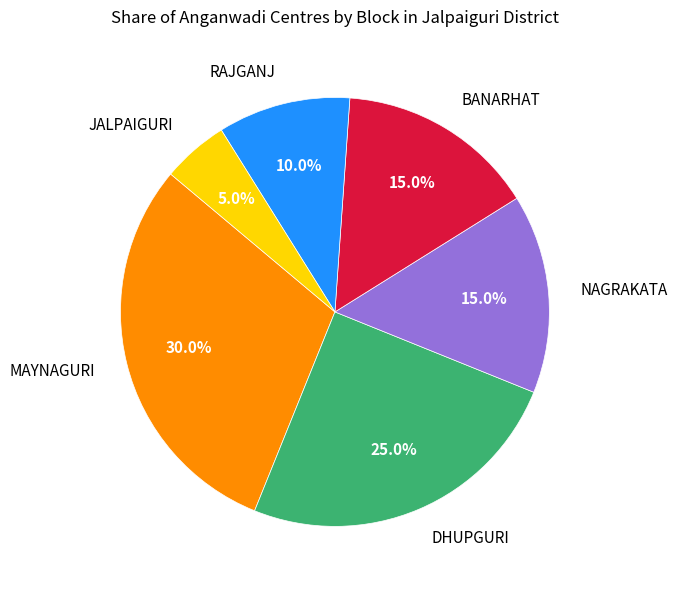

To the nearest percent, what is the combined percentage of NAGRAKATA and RAJGANJ?

25%